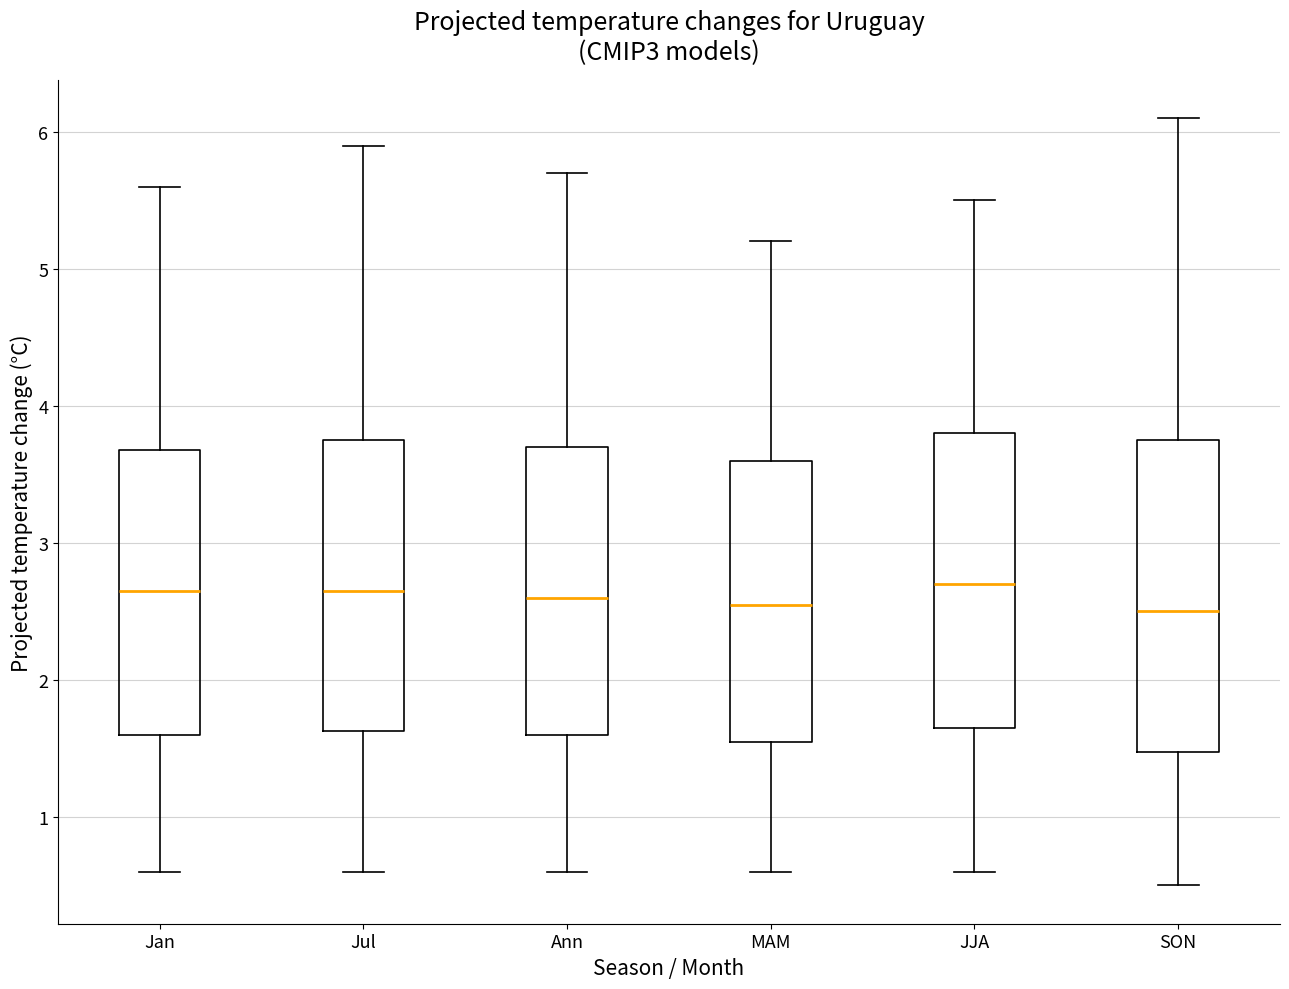

Reading left to right, transcribe this box plot: for each box, give where its median line is, the range the box spans, and where its two whiskers end, as read against the y-axis. The values are not printed on the chart, so give them approximately, as read against the axis.

Jan: median 2.7, box 1.6 to 3.7, whiskers 0.6 to 5.6
Jul: median 2.7, box 1.6 to 3.8, whiskers 0.6 to 5.9
Ann: median 2.6, box 1.6 to 3.7, whiskers 0.6 to 5.7
MAM: median 2.6, box 1.6 to 3.6, whiskers 0.6 to 5.2
JJA: median 2.7, box 1.7 to 3.8, whiskers 0.6 to 5.5
SON: median 2.5, box 1.5 to 3.8, whiskers 0.5 to 6.1